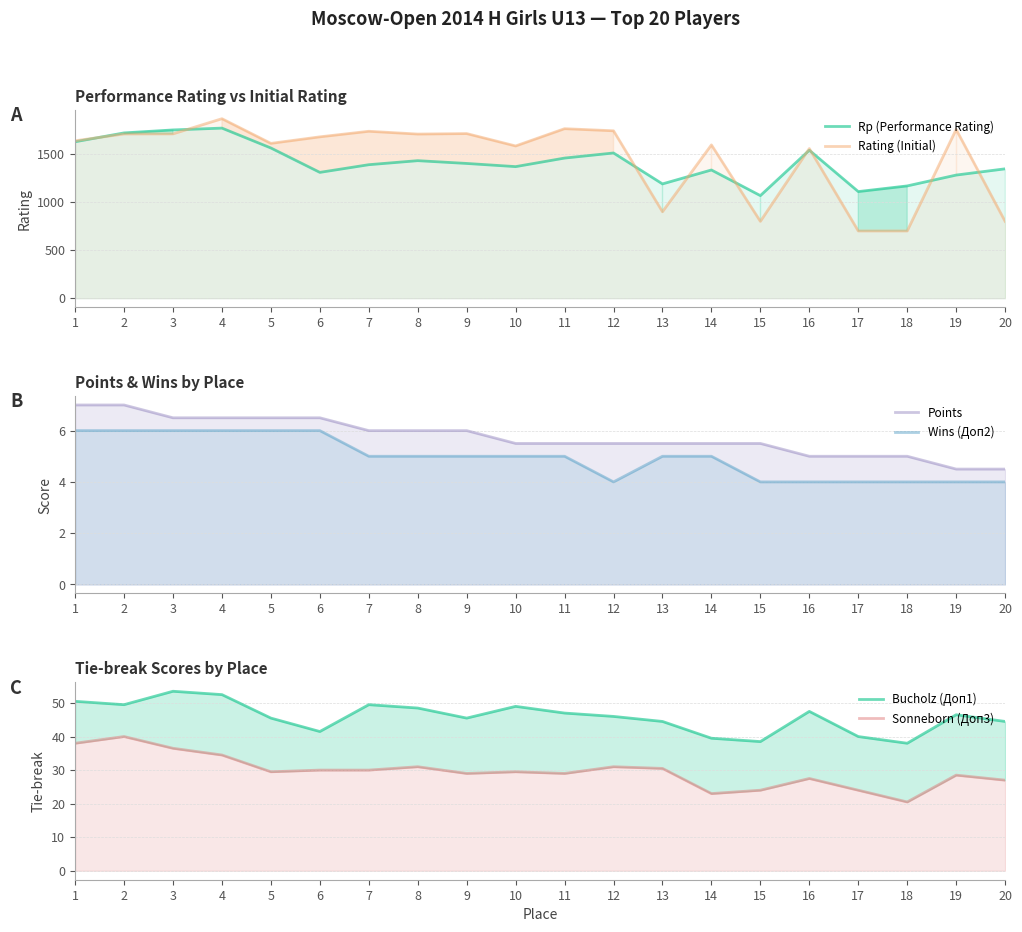

What is the value of the Wins (Доп2) point at the 5th from the left?

6.0